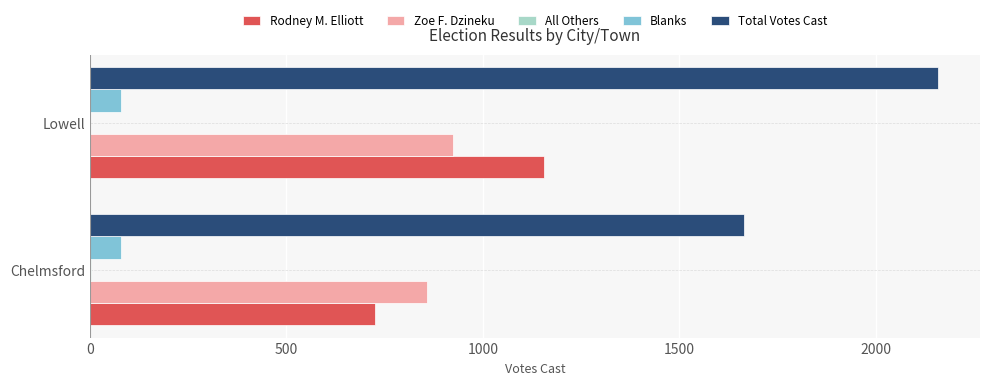

The value of Zoe F. Dzineku at Lowell is 347. True or false?

False